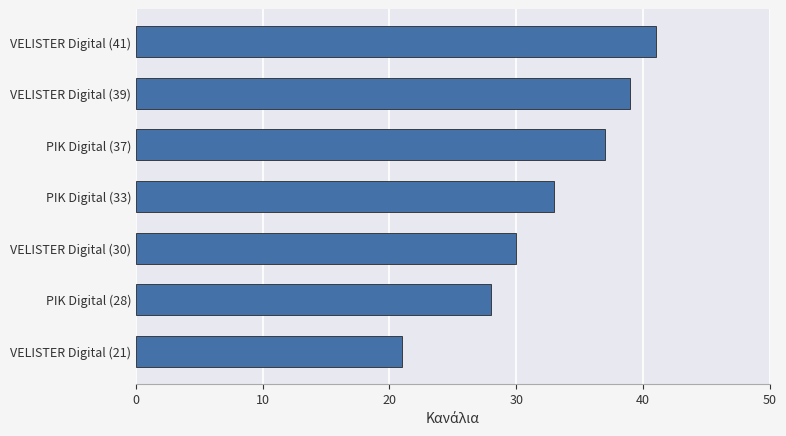

Count the values in the range 28 to 39.

5